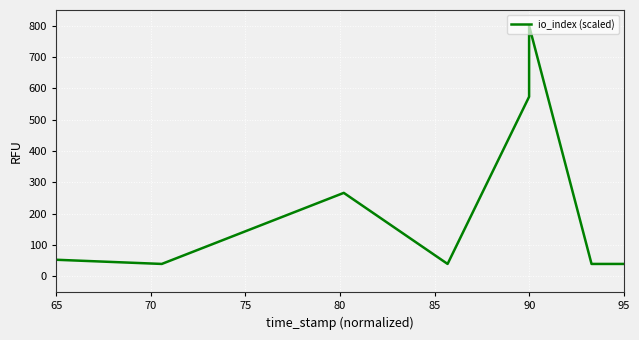

How many interior local valleys (lower than both neighbors) does the data have?

2